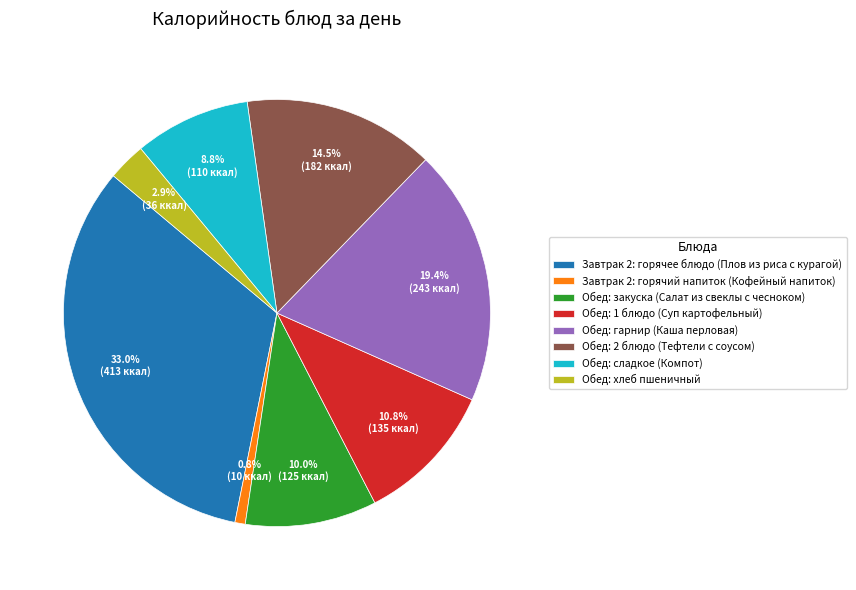

True or false: Обед: 1 блюдо (Суп картофельный) accounts for 1% of the total.

False